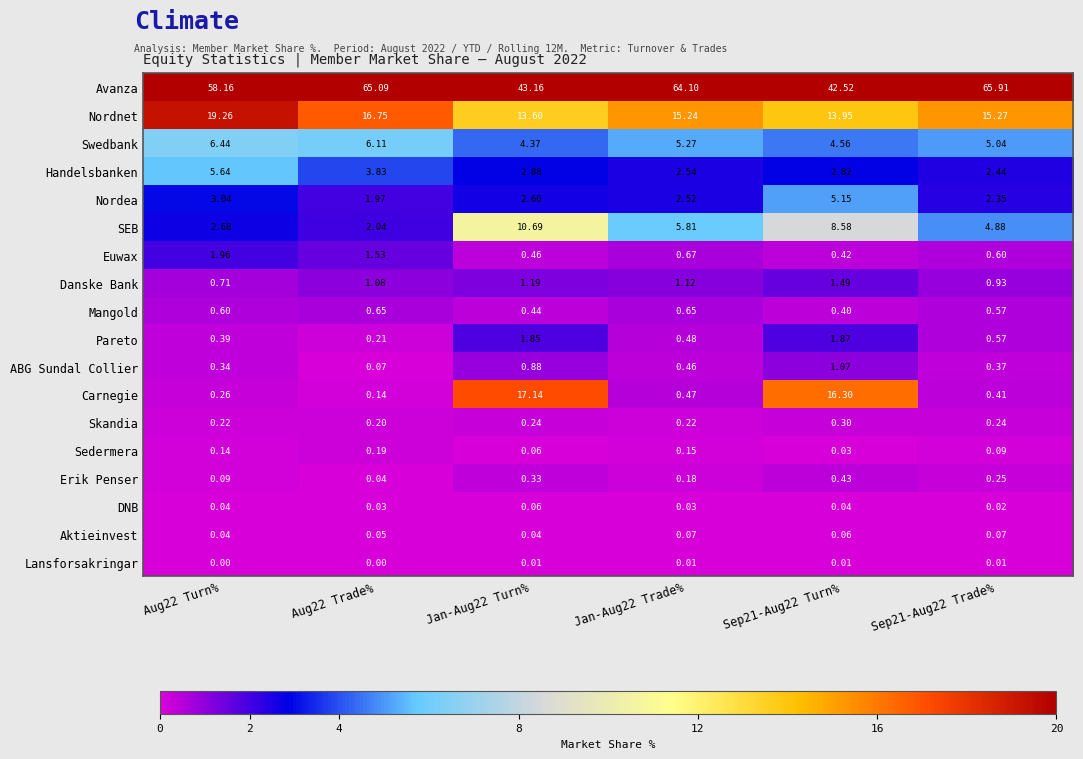

How many data points does each series have?

6